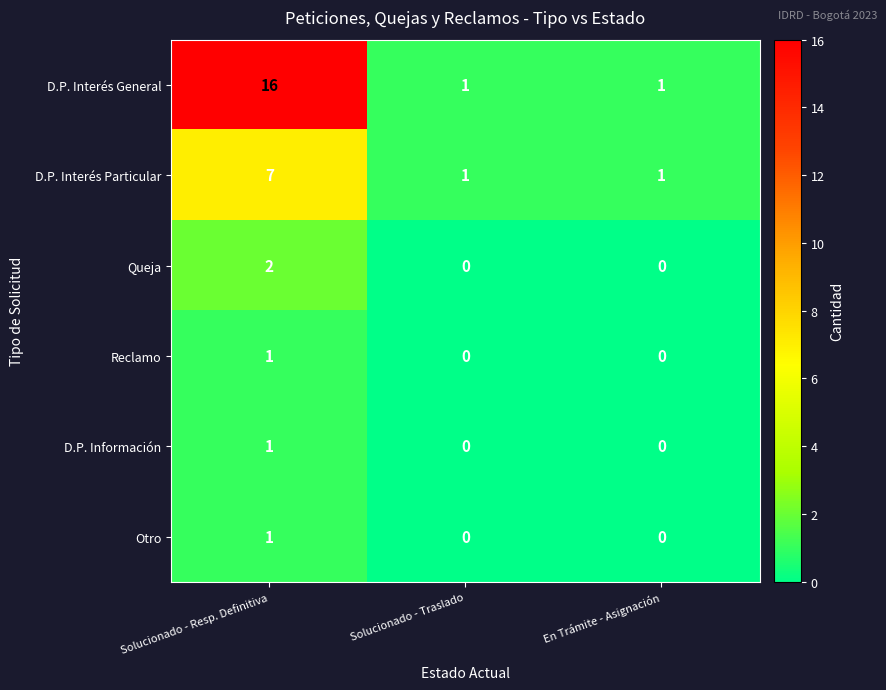

How many values in the D.P. Interés General series exceed 1?

1